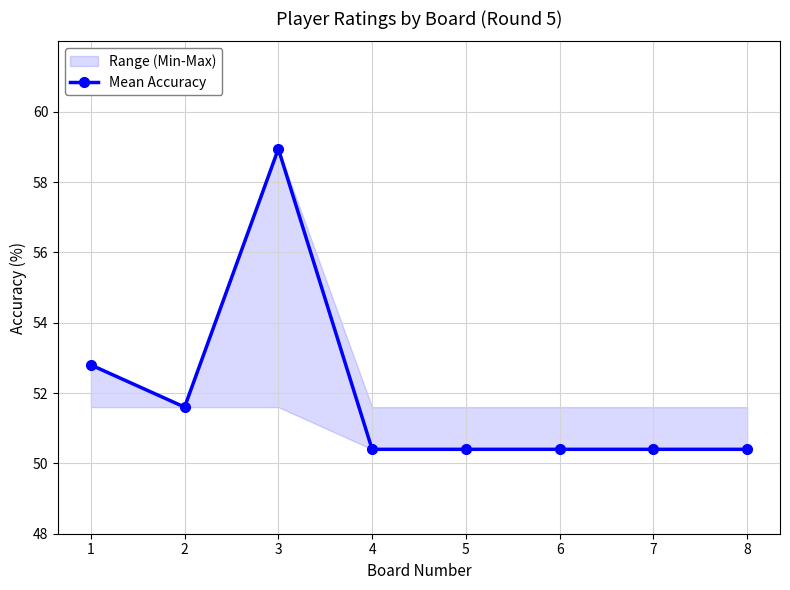

Reading left to right, what are all the values shown in this chart?

1=52.8	2=51.6	3=58.9	4=50.4	5=50.4	6=50.4	7=50.4	8=50.4